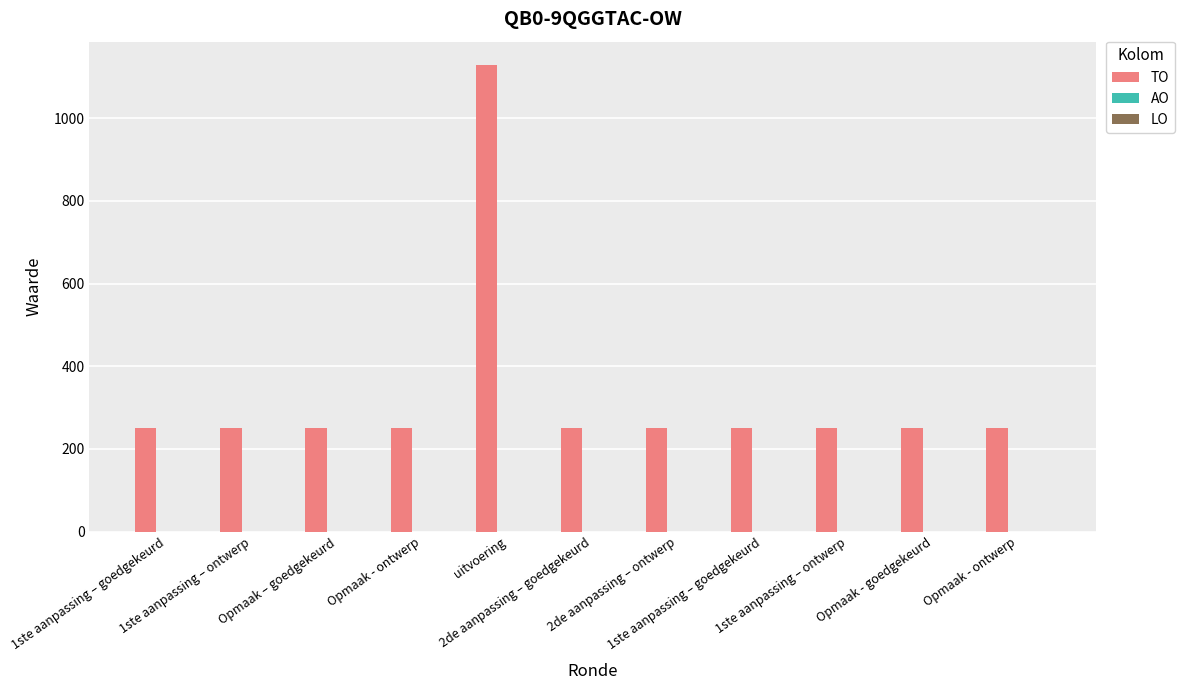

Reading right to left, extract all data points from this chart.

TO: Opmaak - ontwerp=250	Opmaak - goedgekeurd=250	1ste aanpassing – ontwerp=250	1ste aanpassing – goedgekeurd=250	2de aanpassing – ontwerp=250	2de aanpassing – goedgekeurd=250	uitvoering=1129	Opmaak - ontwerp=250	Opmaak – goedgekeurd=250	1ste aanpassing – ontwerp=250	1ste aanpassing – goedgekeurd=250
AO: Opmaak - ontwerp=0	Opmaak - goedgekeurd=0	1ste aanpassing – ontwerp=0	1ste aanpassing – goedgekeurd=0	2de aanpassing – ontwerp=0	2de aanpassing – goedgekeurd=0	uitvoering=0	Opmaak - ontwerp=0	Opmaak – goedgekeurd=0	1ste aanpassing – ontwerp=0	1ste aanpassing – goedgekeurd=0
LO: Opmaak - ontwerp=0	Opmaak - goedgekeurd=0	1ste aanpassing – ontwerp=0	1ste aanpassing – goedgekeurd=0	2de aanpassing – ontwerp=0	2de aanpassing – goedgekeurd=0	uitvoering=0	Opmaak - ontwerp=0	Opmaak – goedgekeurd=0	1ste aanpassing – ontwerp=0	1ste aanpassing – goedgekeurd=0